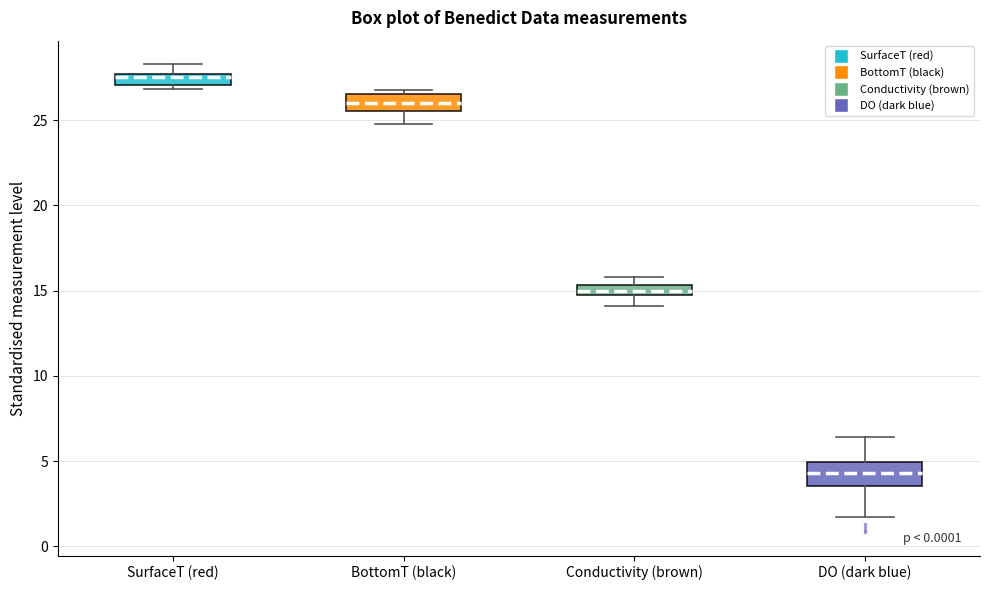

Which box's median line is the lowest?

DO (dark blue)